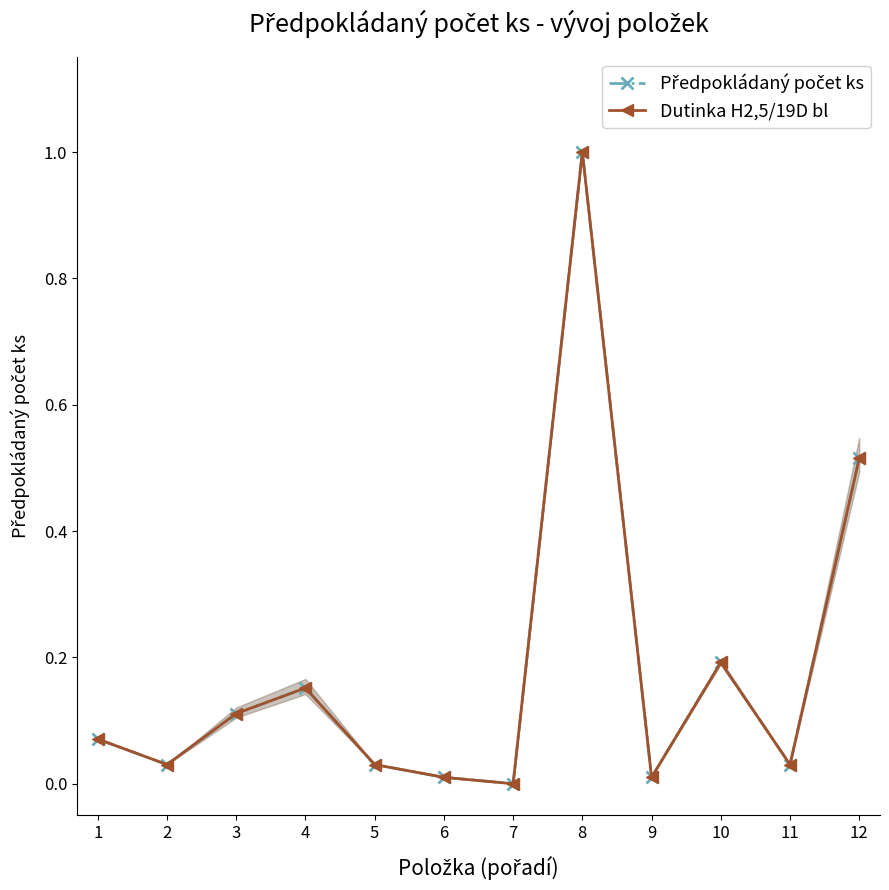

What is the value of the Předpokládaný počet ks point at the 12th from the left?

0.5